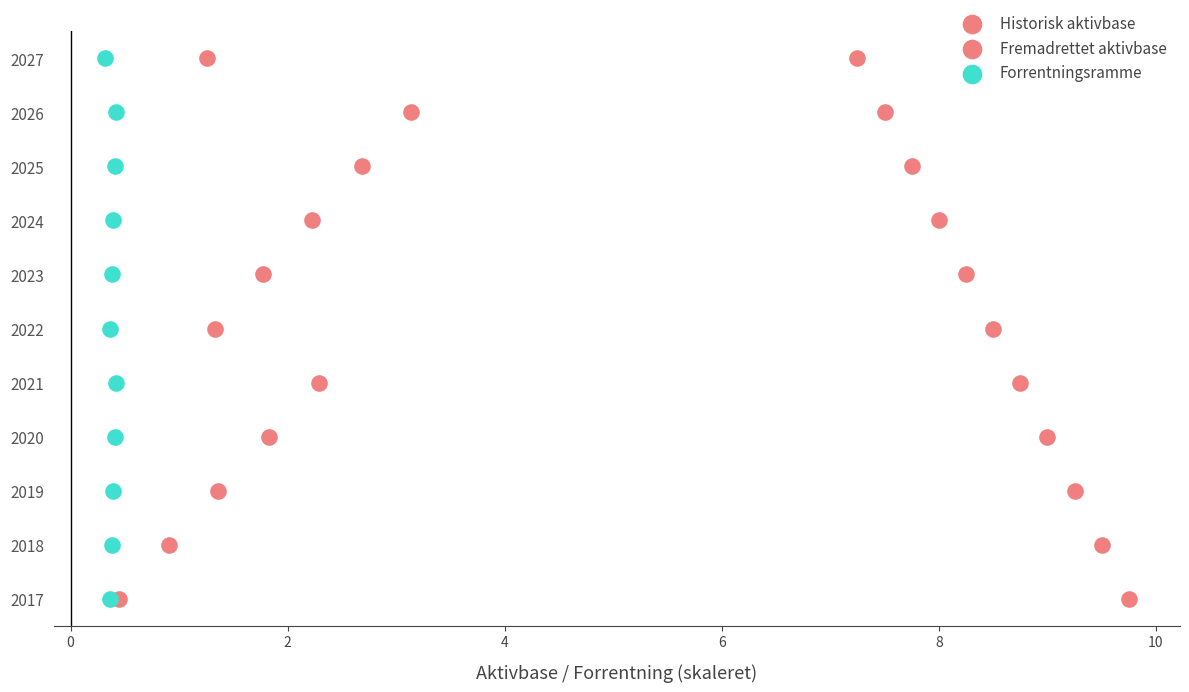

What are all the series names shown in the legend?

Historisk aktivbase, Fremadrettet aktivbase, Forrentningsramme